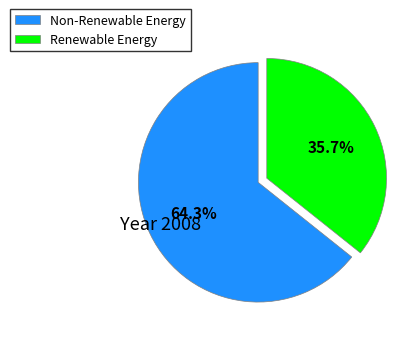

What is the largest slice in the pie chart?

Non-Renewable Energy